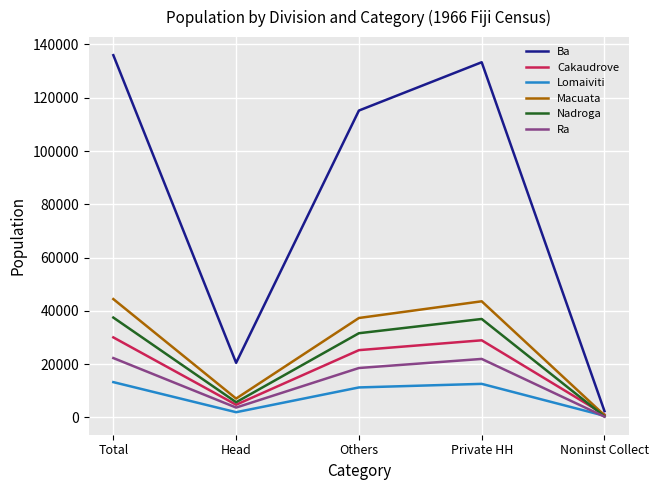

True or false: Ra has a value of 29713 at Others.

False